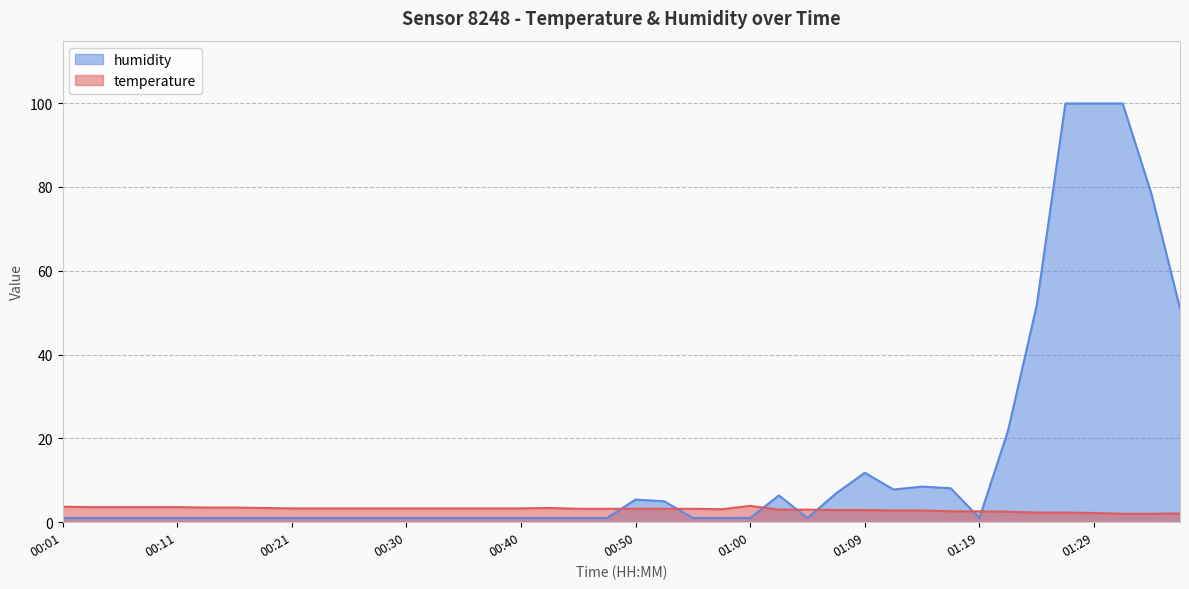

Which series has the largest range (max minus min)?

humidity